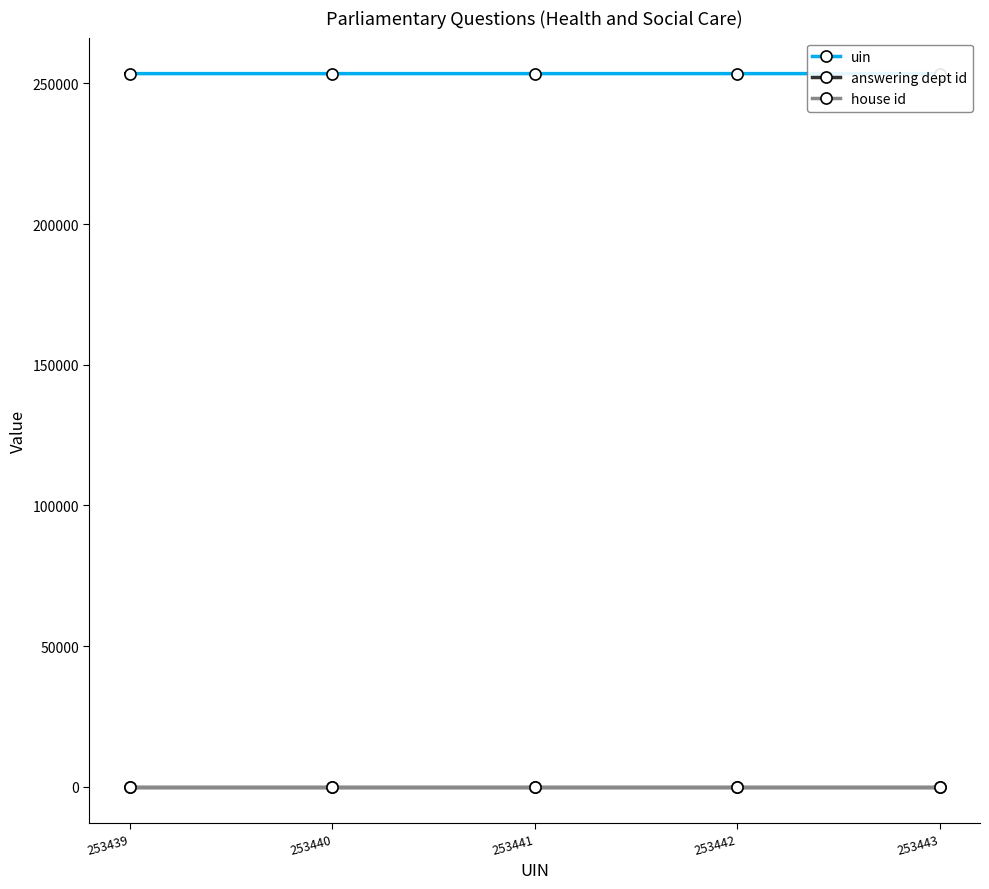

Is it true that house id equals 1 at 253441?

True